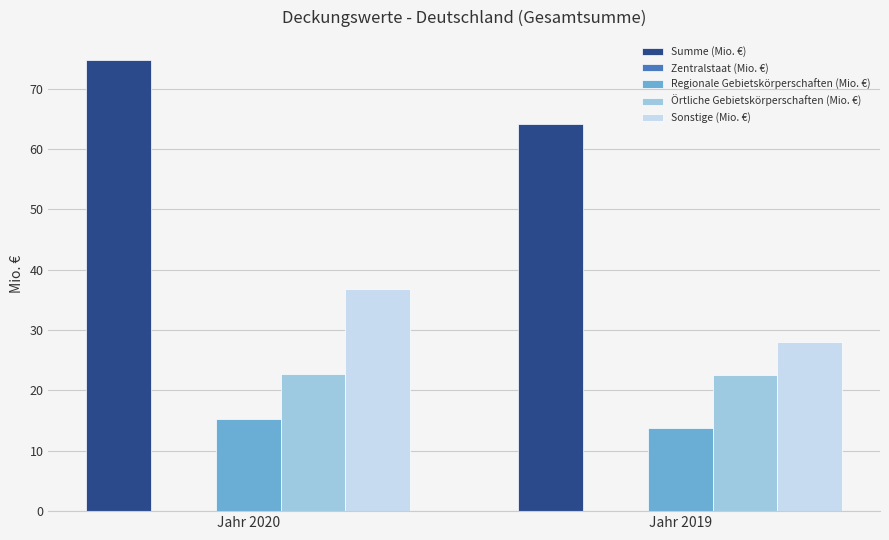

Where does the Sonstige (Mio. €) series first go above 36?

Jahr 2020